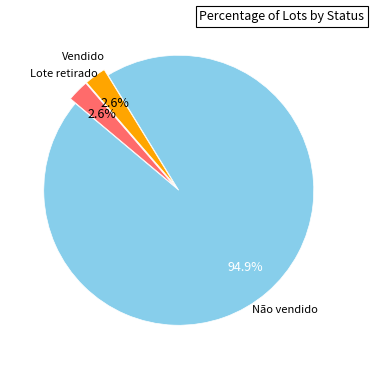

Count the number of slices in the pie.

3